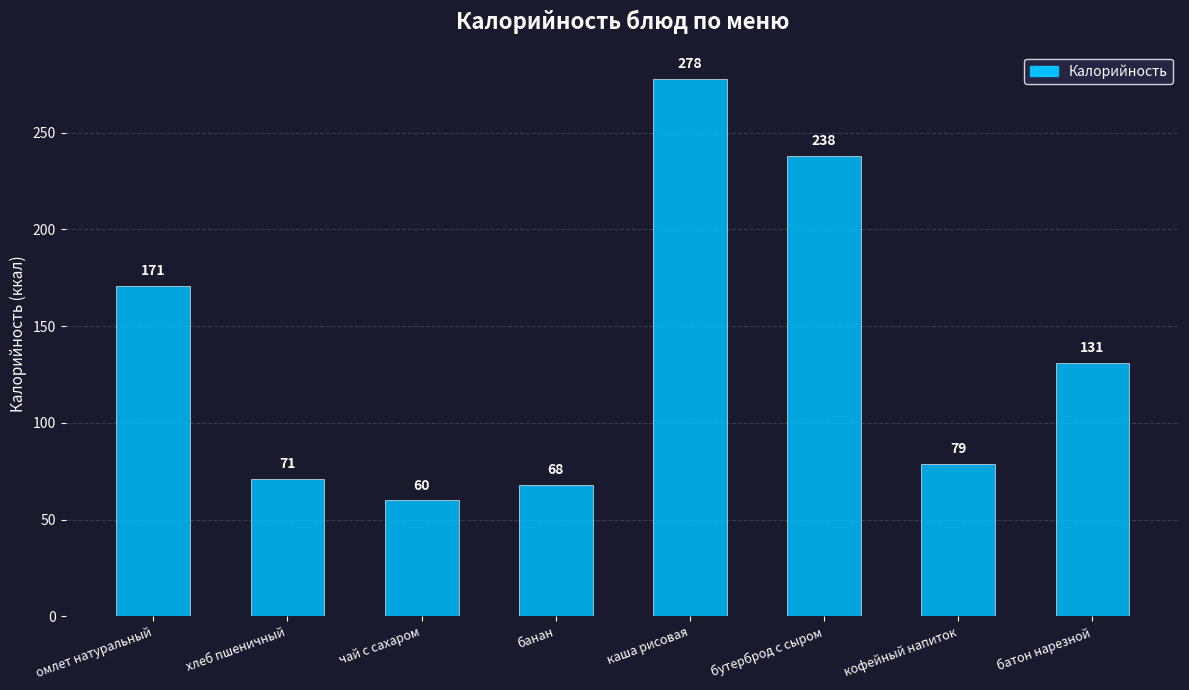

Reading right to left, transcribe all the data shown in this chart.

131	79	238	278	68	60	71	171